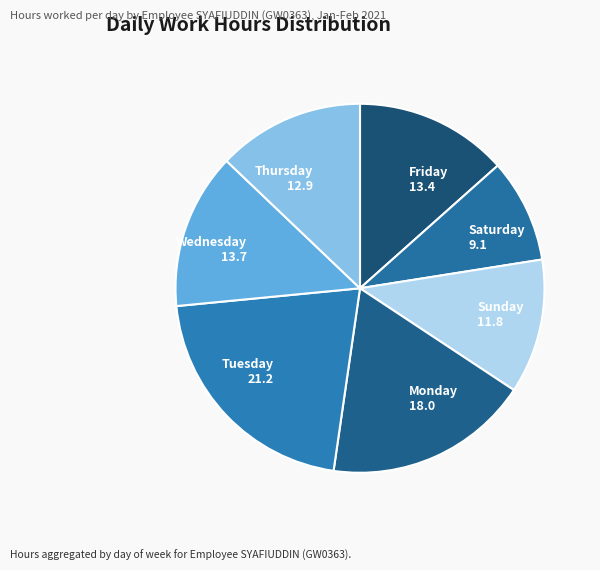

Count the number of slices in the pie.

7